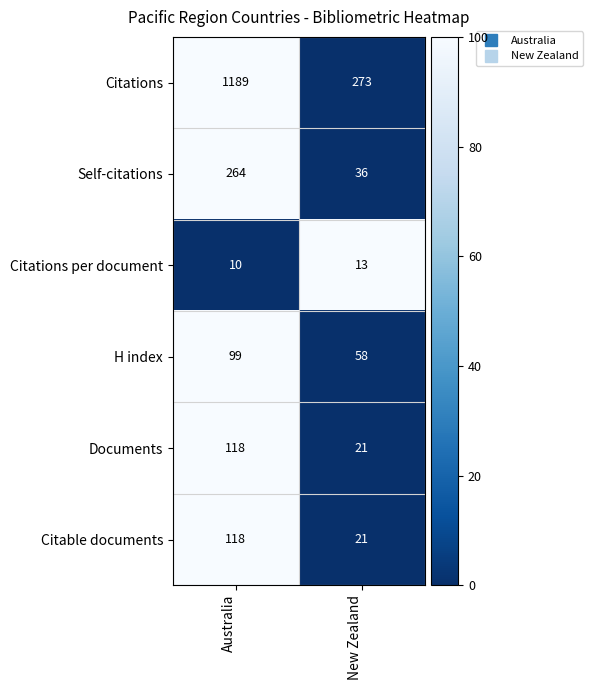

What is the maximum value for Self-citations?

264